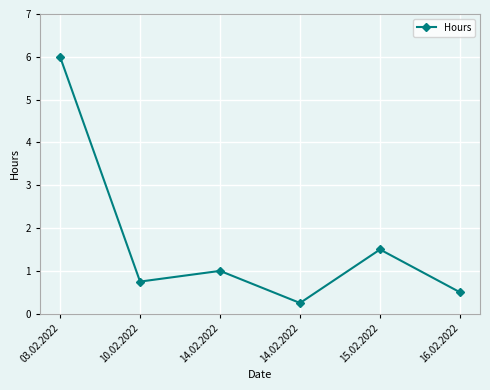

Rank the categories by value from highest to lowest.

03.02.2022, 15.02.2022, 14.02.2022, 10.02.2022, 16.02.2022, 14.02.2022